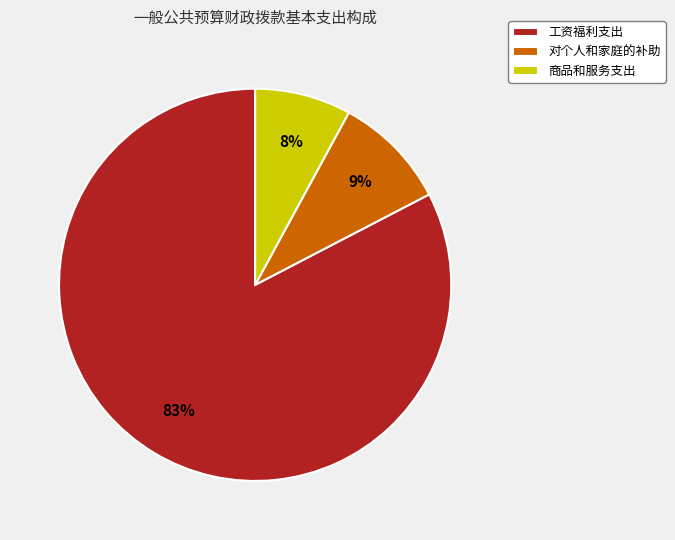

True or false: 商品和服务支出 accounts for 8% of the total.

True